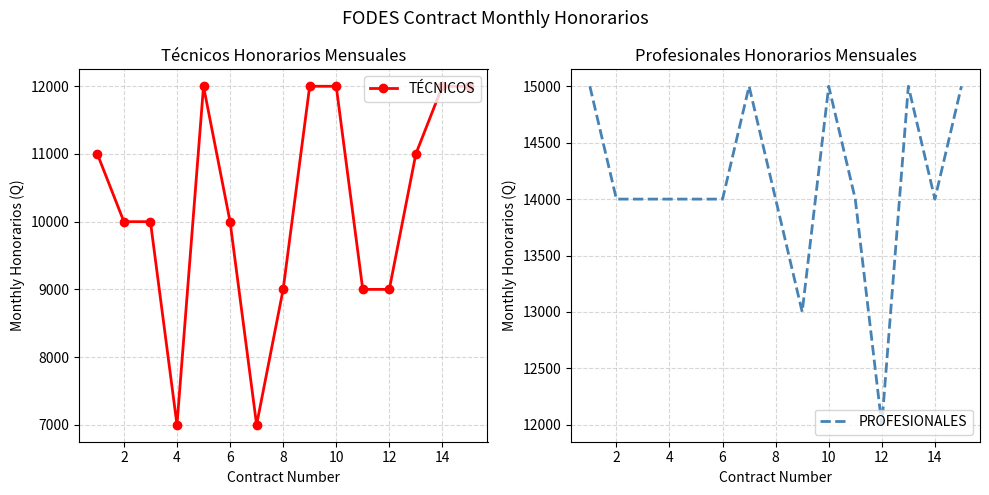

At how many categories does at least one series exceed 12357?

14